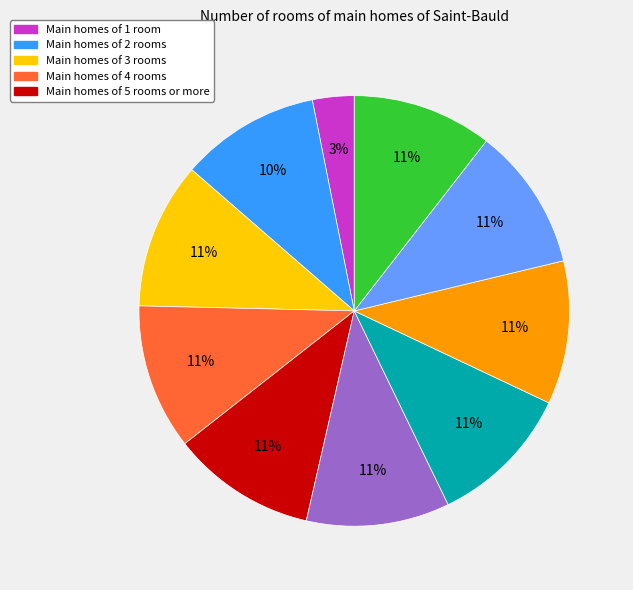

Is there any slice that represents more than half of the pie?

No